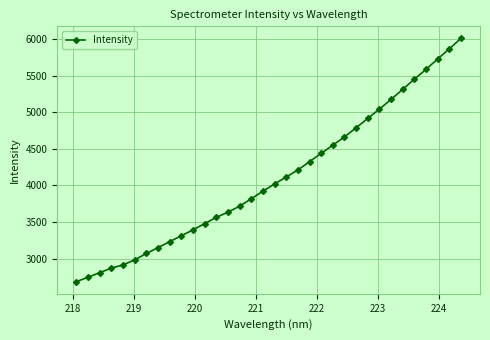

What is the greatest value displayed?

6012.7